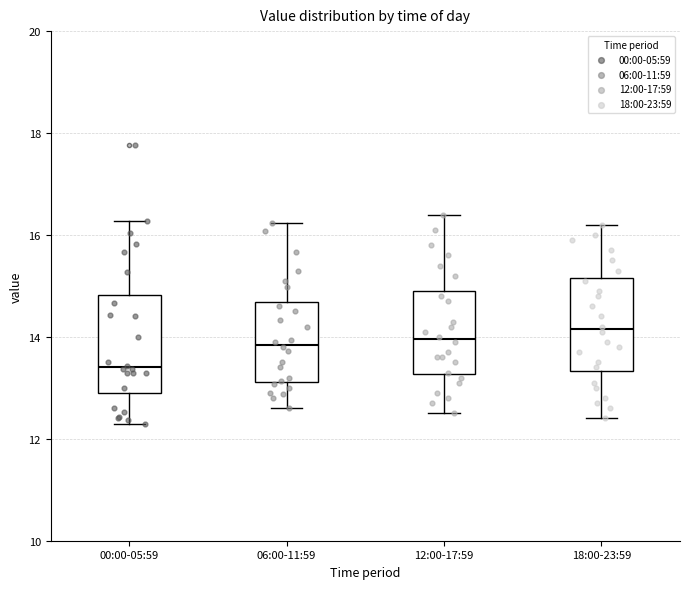

Reading left to right, read every box against the y-axis: the position of its median line, the range the box covers, and the ends of its whiskers. The values are not printed on the chart, so give them approximately, as read against the axis.

00:00-05:59: median 13.4, box 13.0 to 14.8, whiskers 12.4 to 16.2
06:00-11:59: median 13.8, box 13.2 to 14.6, whiskers 12.6 to 16.2
12:00-17:59: median 14.0, box 13.2 to 15.0, whiskers 12.6 to 16.4
18:00-23:59: median 14.2, box 13.4 to 15.2, whiskers 12.4 to 16.2